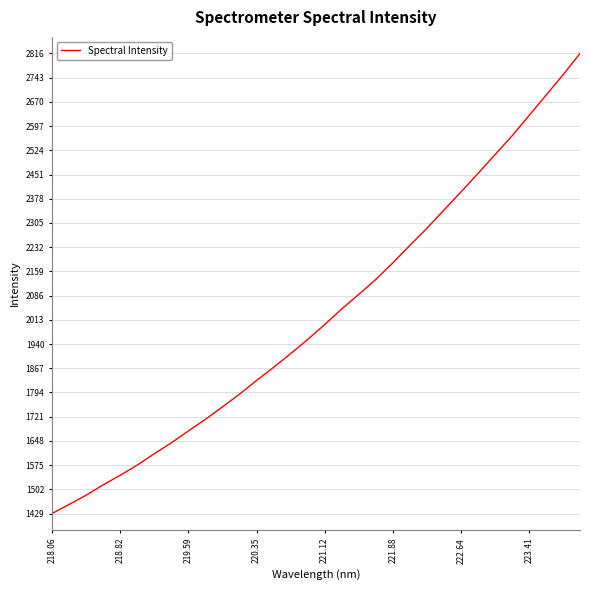

What is the maximum value shown in the chart?

2815.5